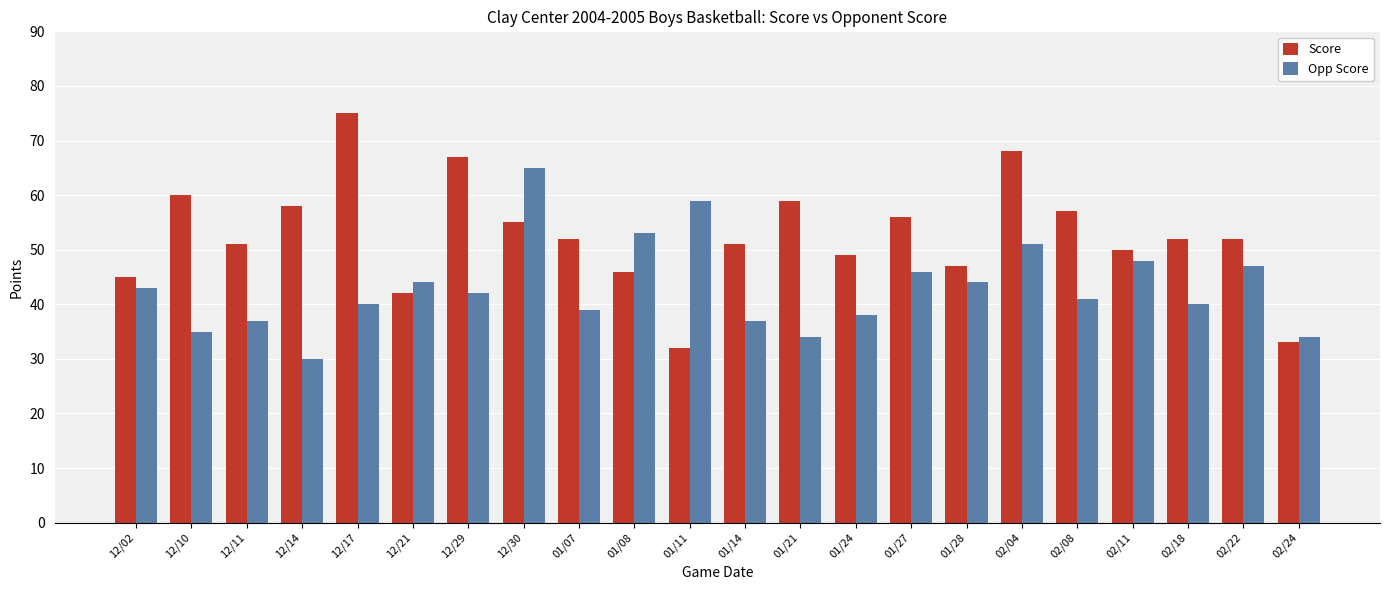

What is the spread (max minus min) of values at 12/17?

35